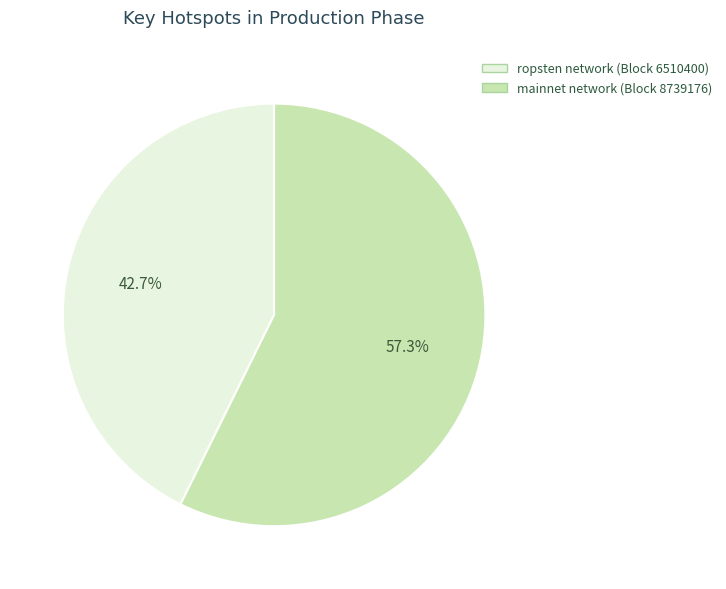

To the nearest percent, what is the difference between the largest and smallest slice percentages?

15%